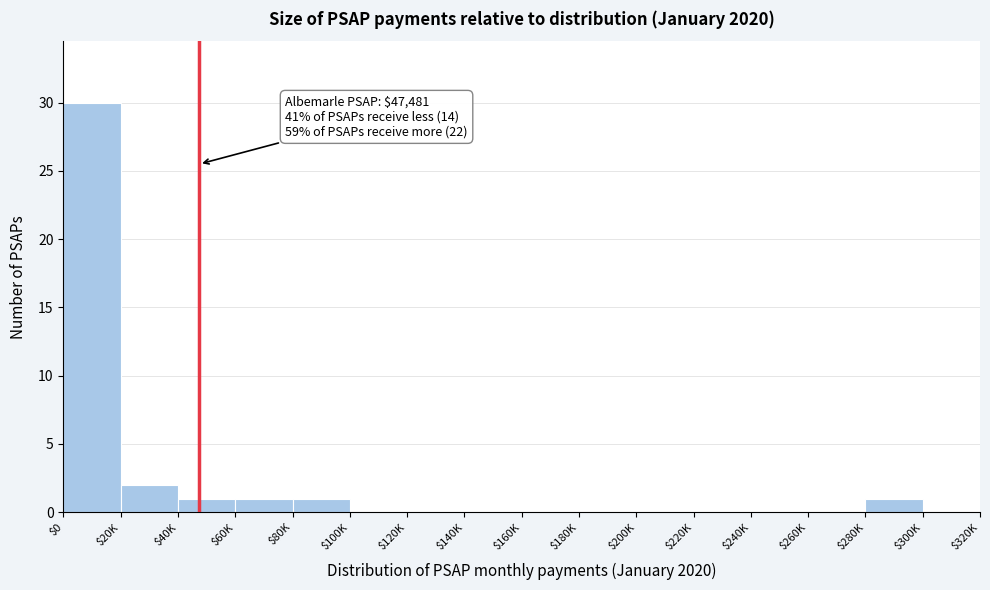

Is it true that the value at $260K is 0?

True